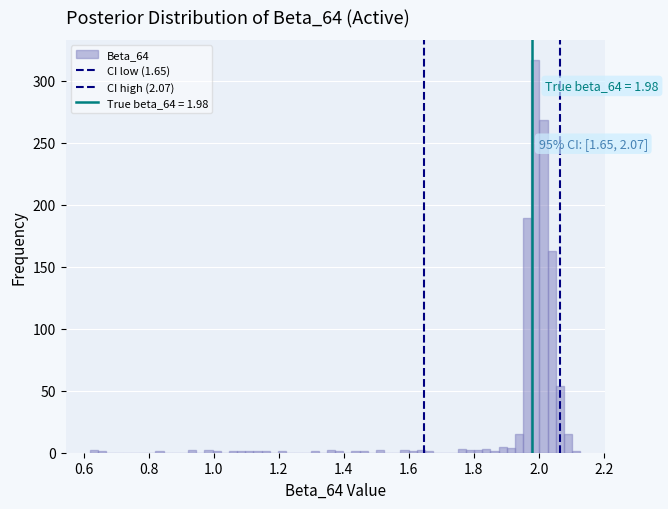

Read against the x-axis, roughly where is the centre of the tallest bar?

1.98